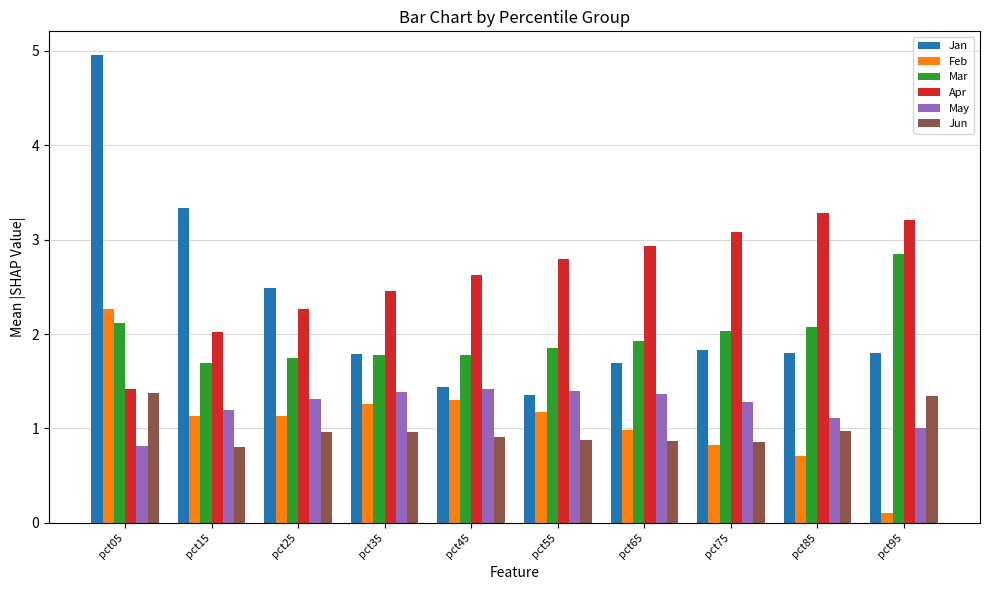

Which label corresponds to the smallest value in the chart?

pct95